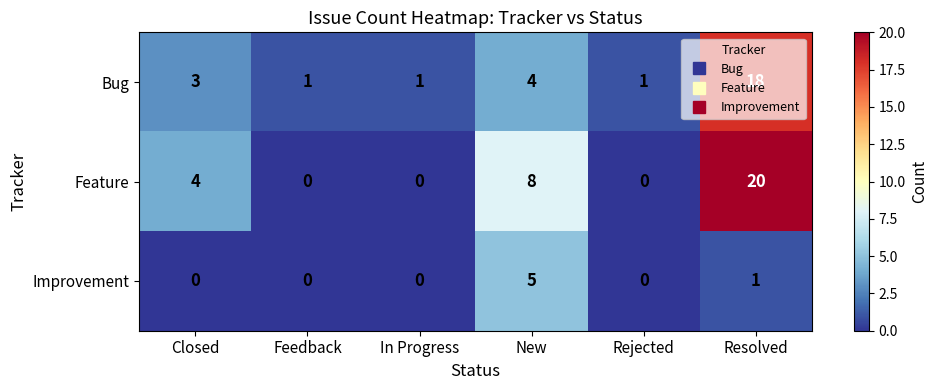

At which category is the sum across all series the highest?

Resolved